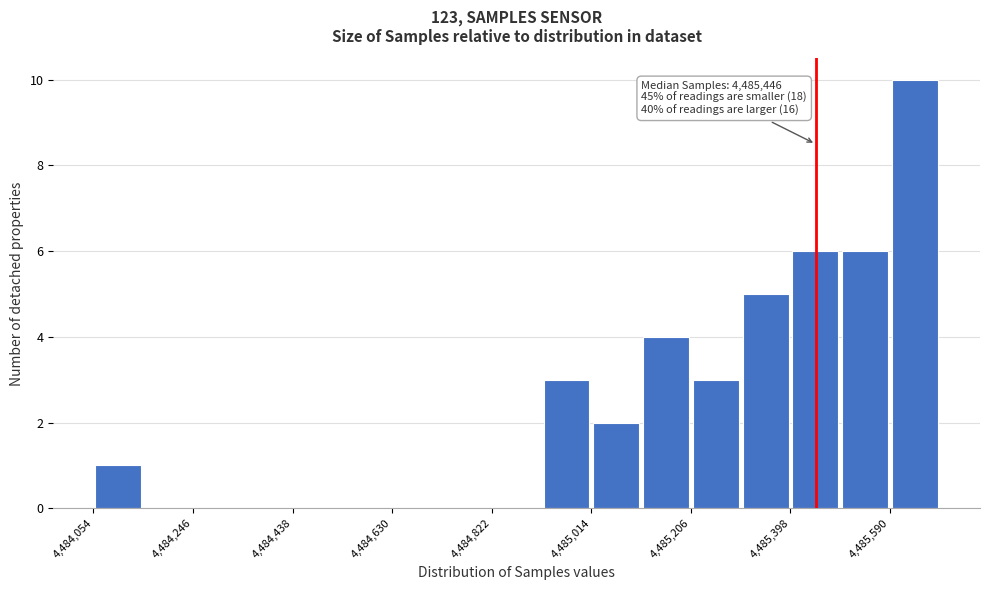

Which range on the x-axis has the tallest bar?

4485590 to 4485686